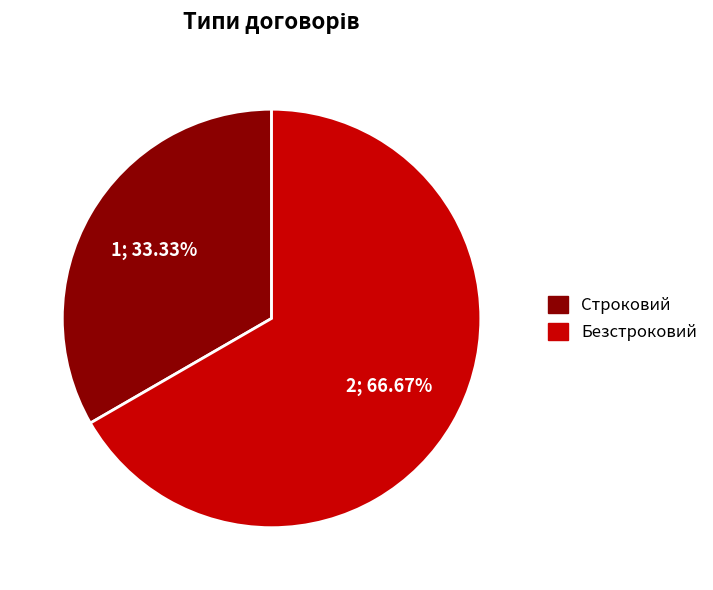

To the nearest percent, what is the difference between the Безстроковий and Строковий slice percentages?

33%